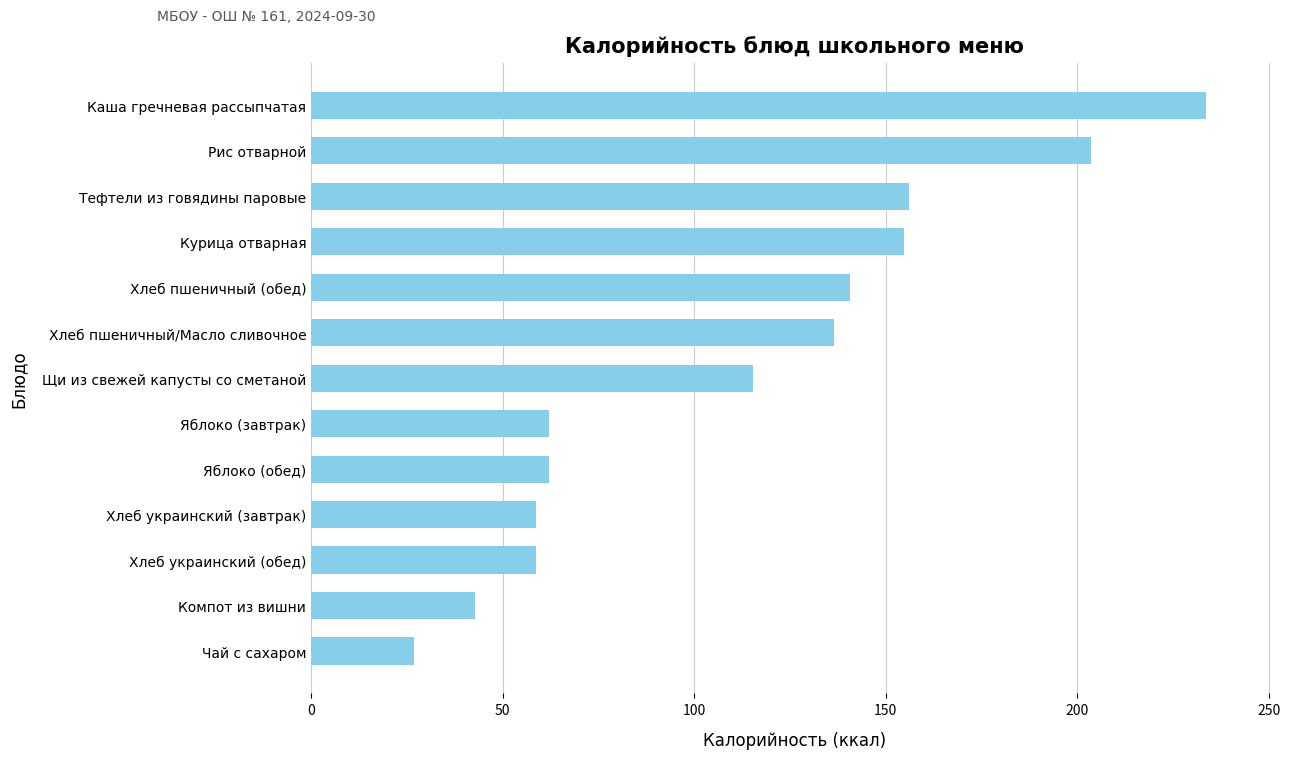

Does the chart contain any negative values?

No